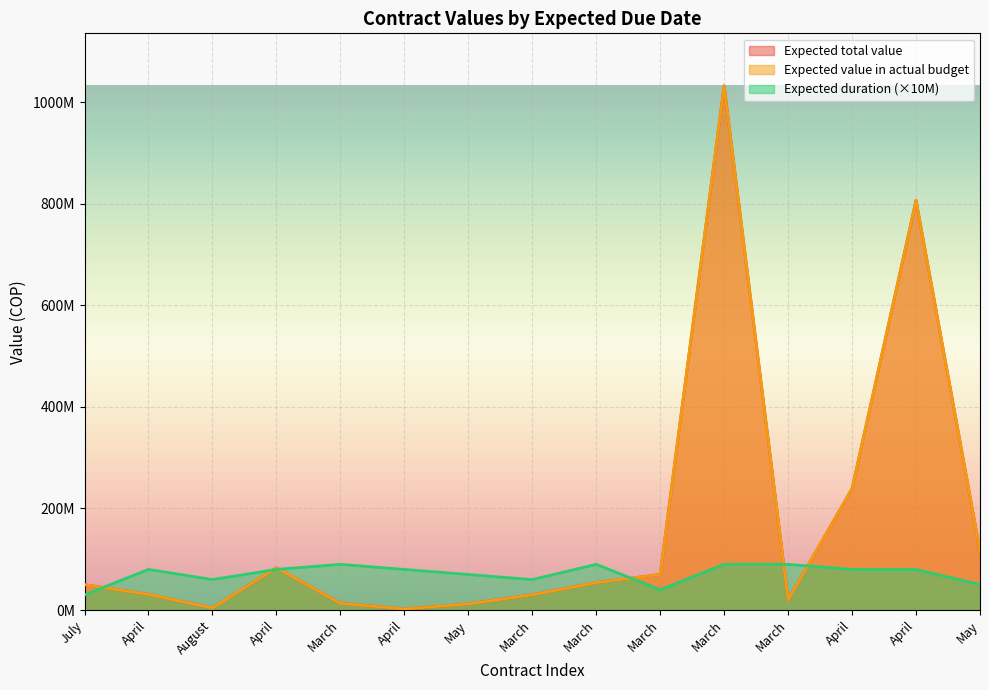

Which category has the lowest value across all series?

April